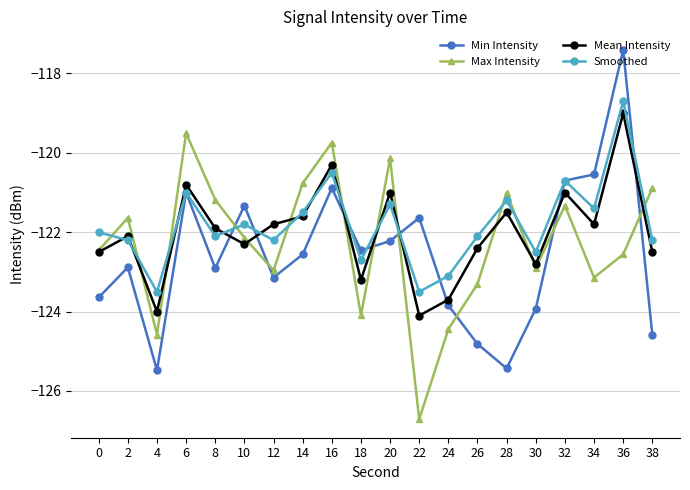

Rank the series at 38 from lowest to highest value.

Min Intensity, Mean Intensity, Smoothed, Max Intensity